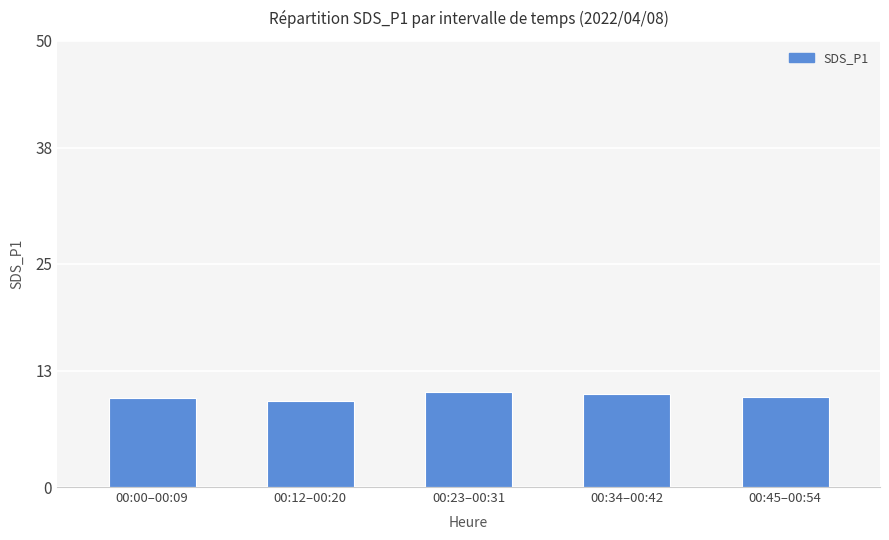

Which has a higher value, 00:12–00:20 or 00:23–00:31?

00:23–00:31